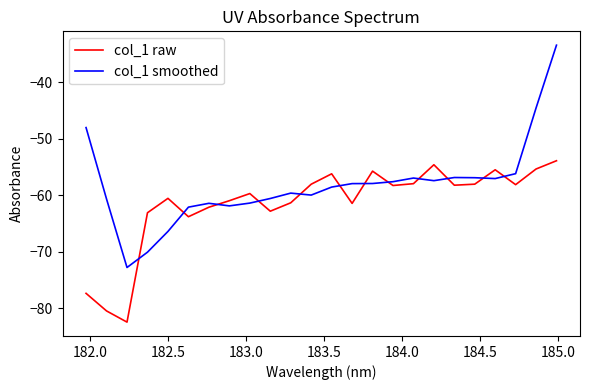

True or false: col_1 smoothed and col_1 raw cross at least once.

True